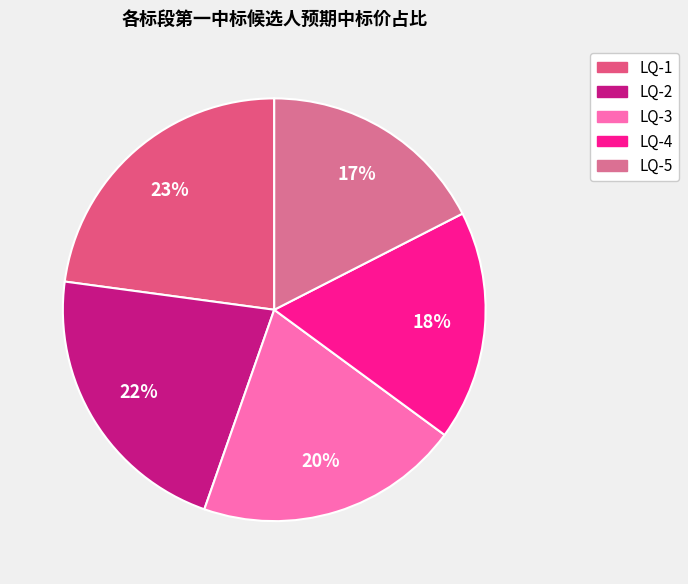

Count the number of slices in the pie.

5